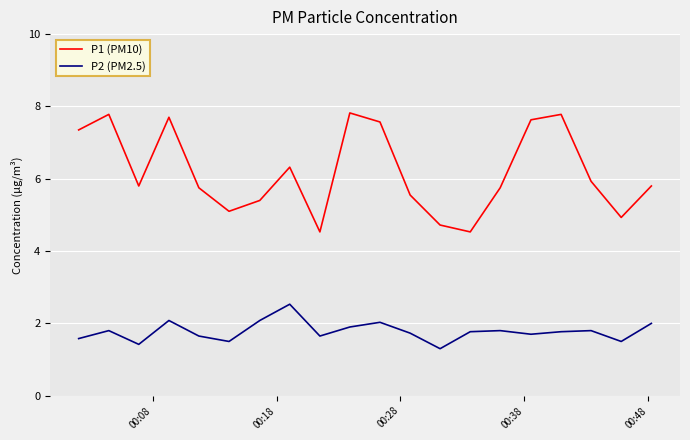

Rank the series by their maximum value, from lowest to highest.

P2 (PM2.5), P1 (PM10)